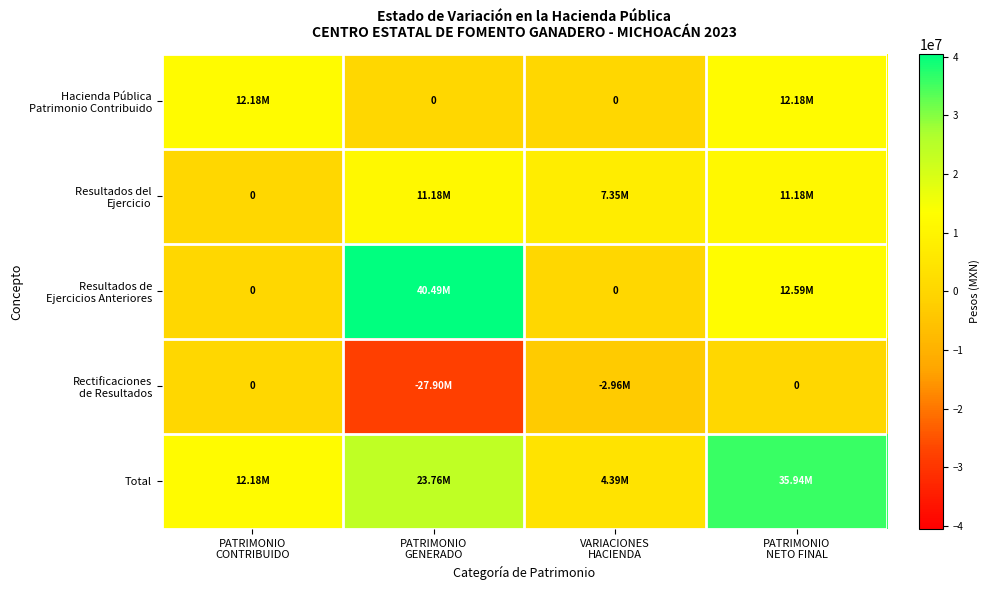

Between VARIACIONES
HACIENDA and PATRIMONIO
GENERADO, which is larger?

VARIACIONES
HACIENDA